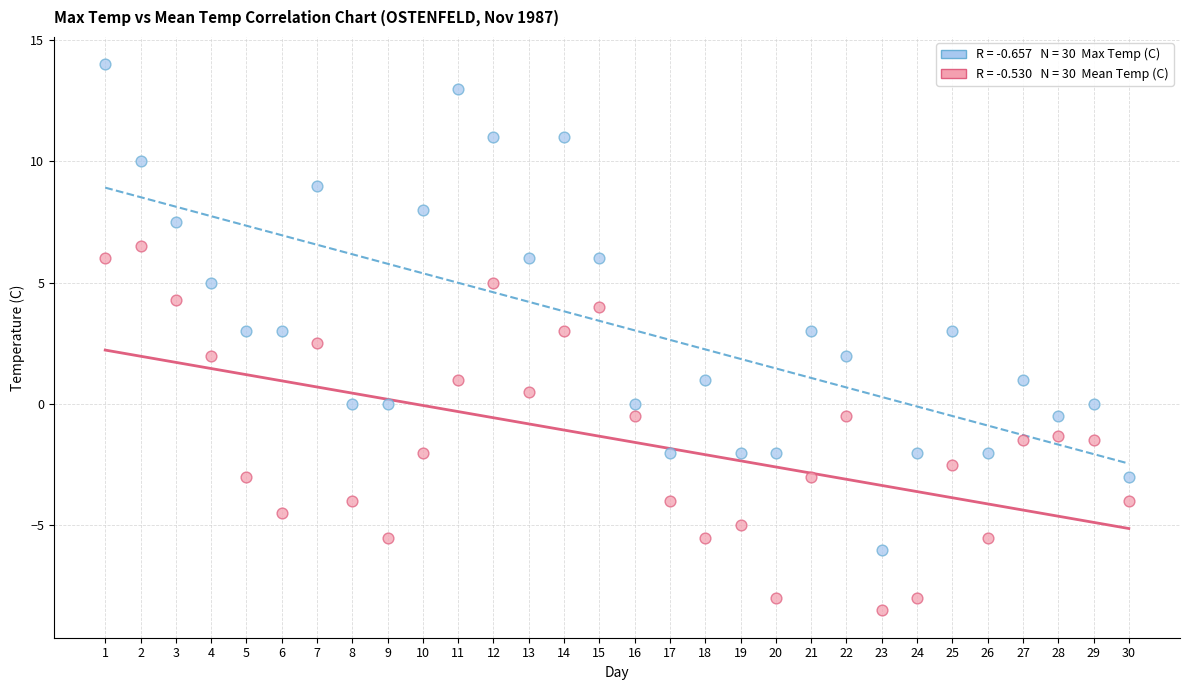

Across all data points, what is the range of Y values (max minus min)?

22.5